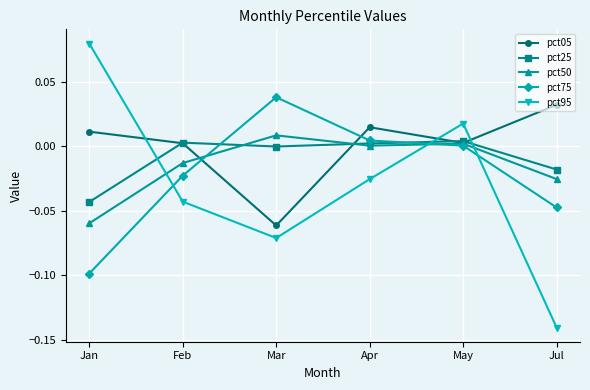

Where does the pct75 series first go above 0?

Mar